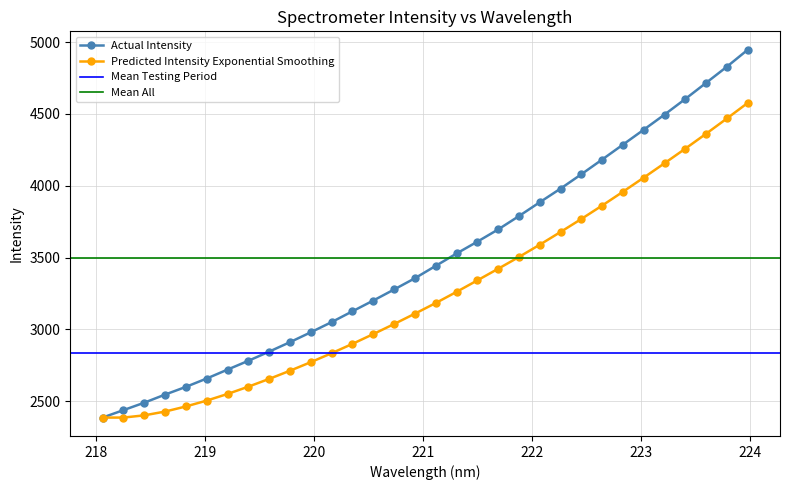

What is the value of the Predicted Intensity Exponential Smoothing point at the 3rd from the left?

2400.8